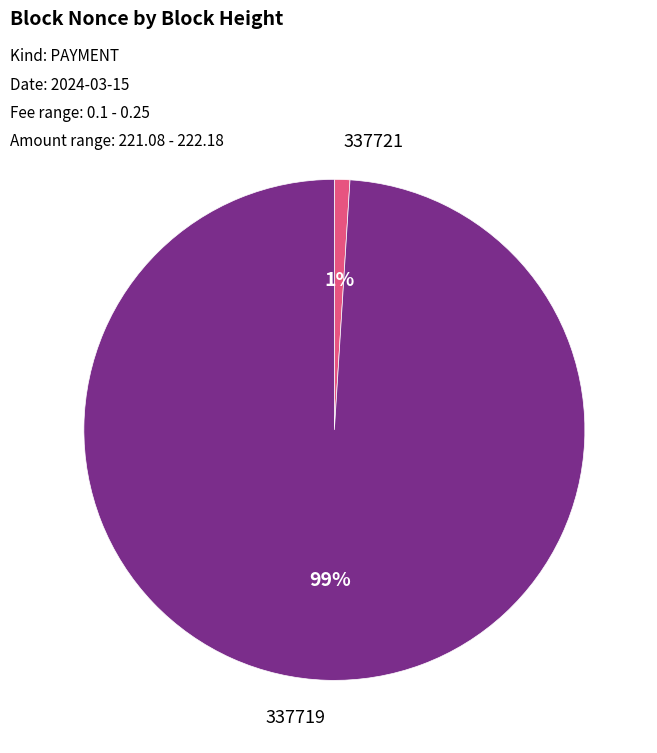

To the nearest percent, what is the average slice percentage?

50%